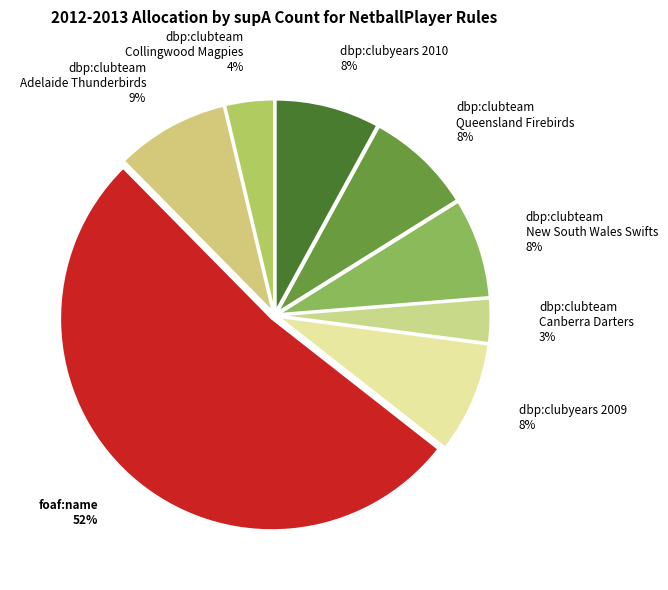

How many segments does this pie chart have?

8